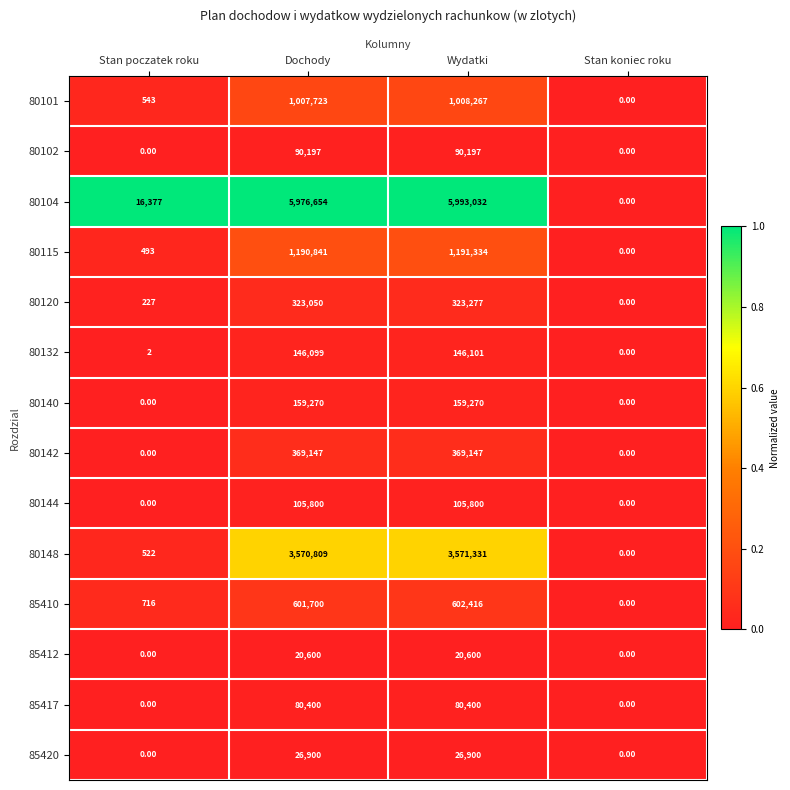

Which series has the largest total across all categories?

80104